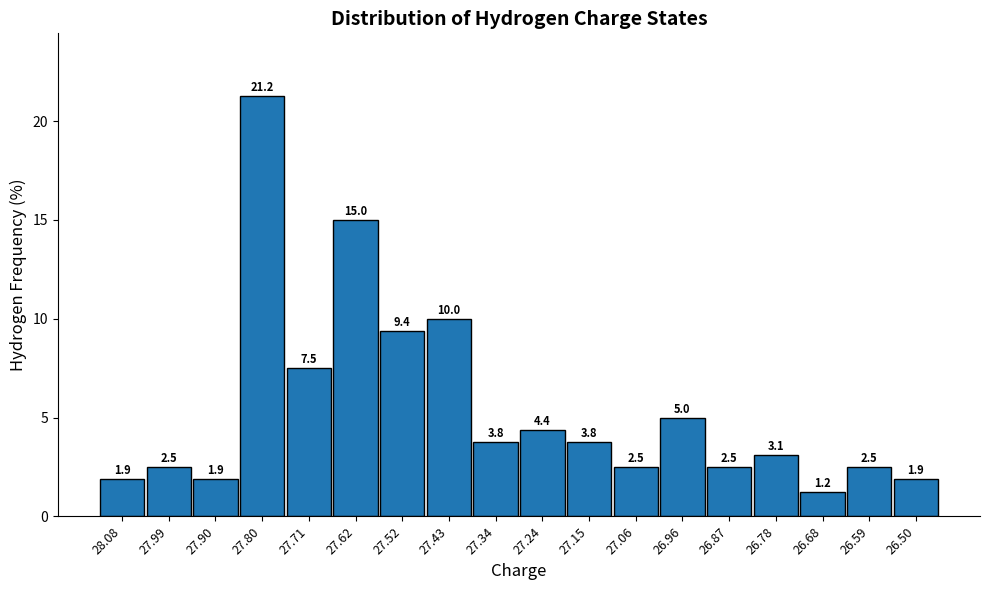

What is the difference between the maximum and minimum values?

20.0